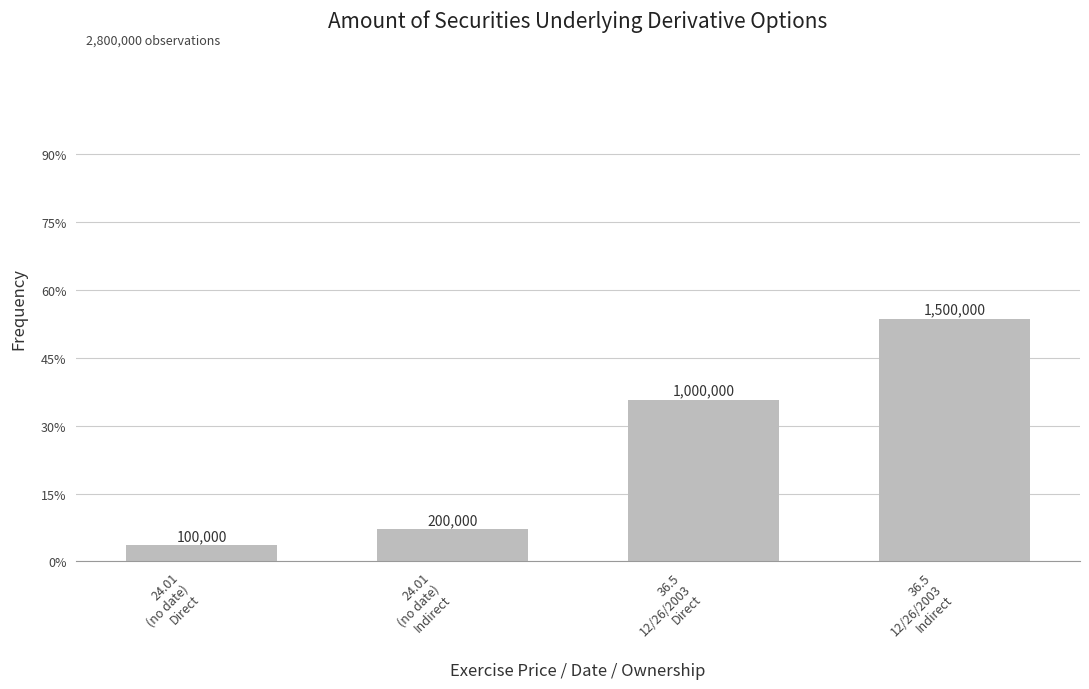

What is the smallest value displayed?

100000